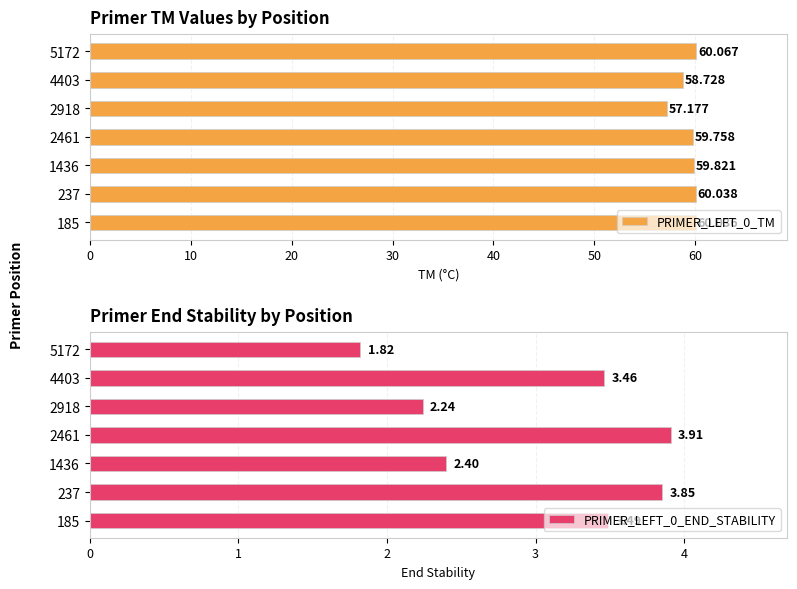

Rank the categories by PRIMER_LEFT_0_END_STABILITY value from highest to lowest.

2461, 237, 185, 4403, 1436, 2918, 5172